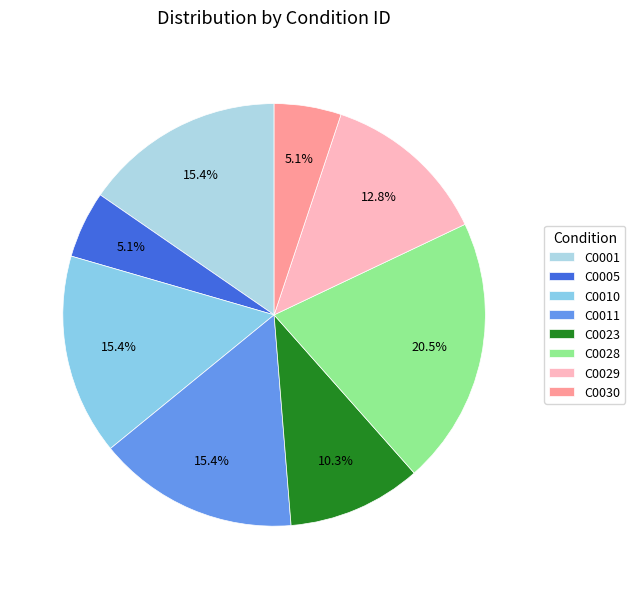

To the nearest percent, what is the average slice percentage?

12%